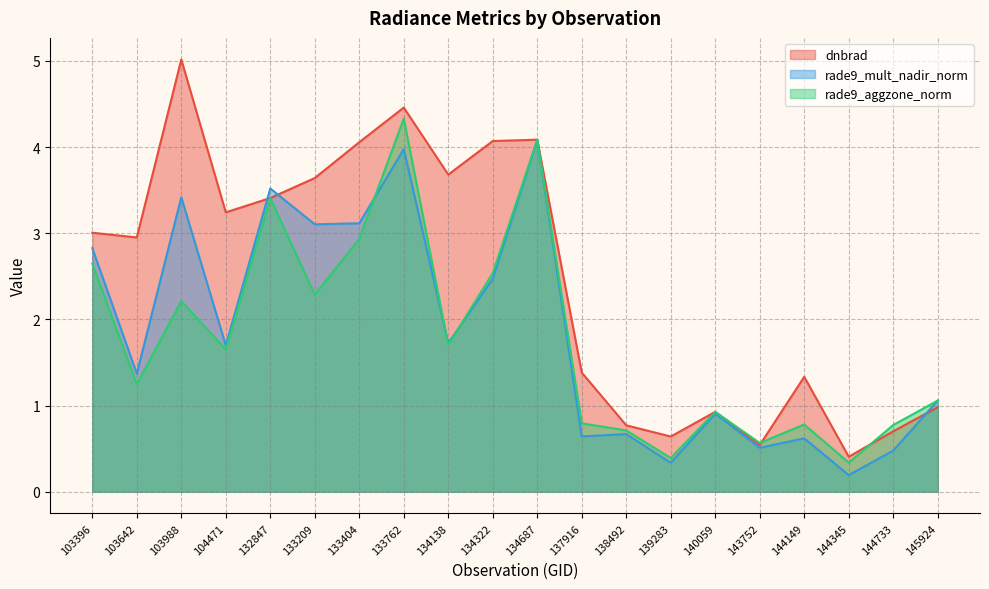

Which series has the largest range (max minus min)?

dnbrad